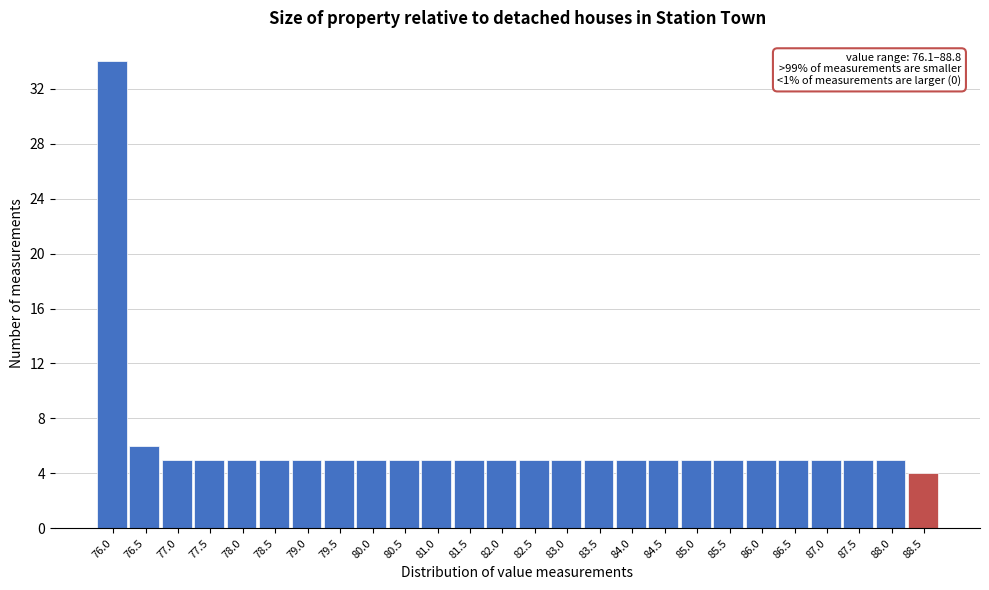

Reading left to right, list all the values displayed in this chart.

76.0=34	76.5=6	77.0=5	77.5=5	78.0=5	78.5=5	79.0=5	79.5=5	80.0=5	80.5=5	81.0=5	81.5=5	82.0=5	82.5=5	83.0=5	83.5=5	84.0=5	84.5=5	85.0=5	85.5=5	86.0=5	86.5=5	87.0=5	87.5=5	88.0=5	88.5=4